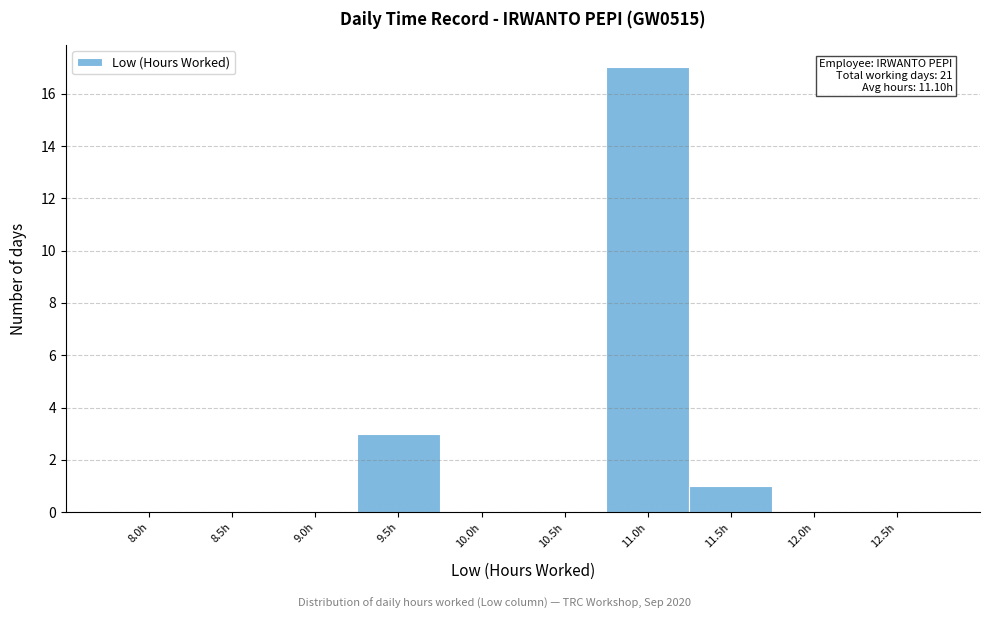

Reading right to left, list all the values displayed in this chart.

12.5h=0	12.0h=0	11.5h=1	11.0h=17	10.5h=0	10.0h=0	9.5h=3	9.0h=0	8.5h=0	8.0h=0